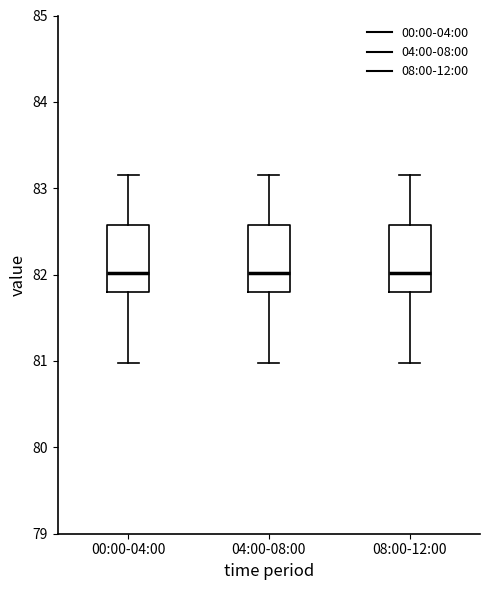

Reading left to right, read every box against the y-axis: the position of its median line, the range the box covers, and the ends of its whiskers. The values are not printed on the chart, so give them approximately, as read against the axis.

00:00-04:00: median 82.0, box 81.8 to 82.6, whiskers 81.0 to 83.2
04:00-08:00: median 82.0, box 81.8 to 82.6, whiskers 81.0 to 83.2
08:00-12:00: median 82.0, box 81.8 to 82.6, whiskers 81.0 to 83.2